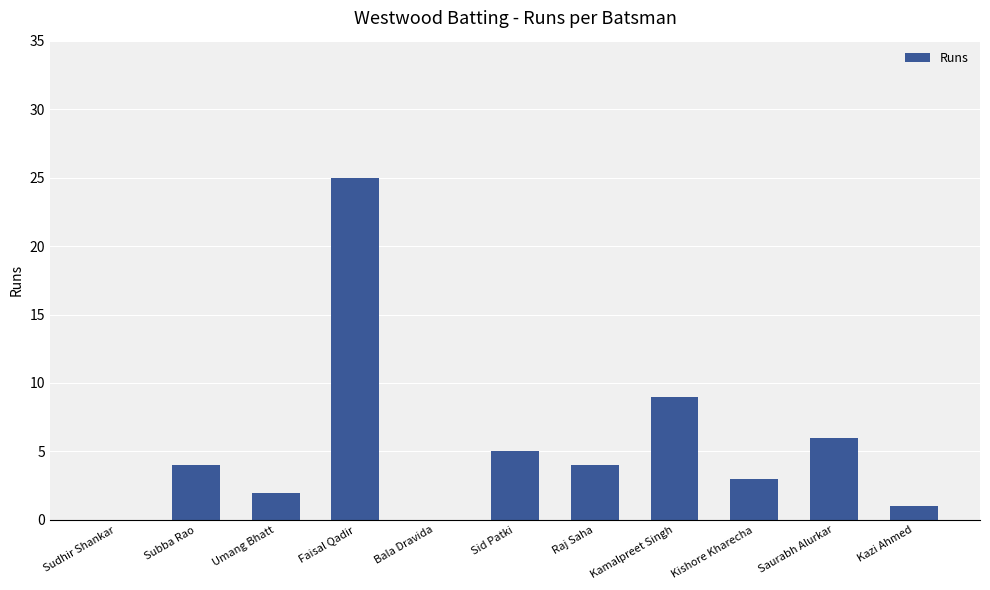

Is it true that the value at Sid Patki is 9?

False